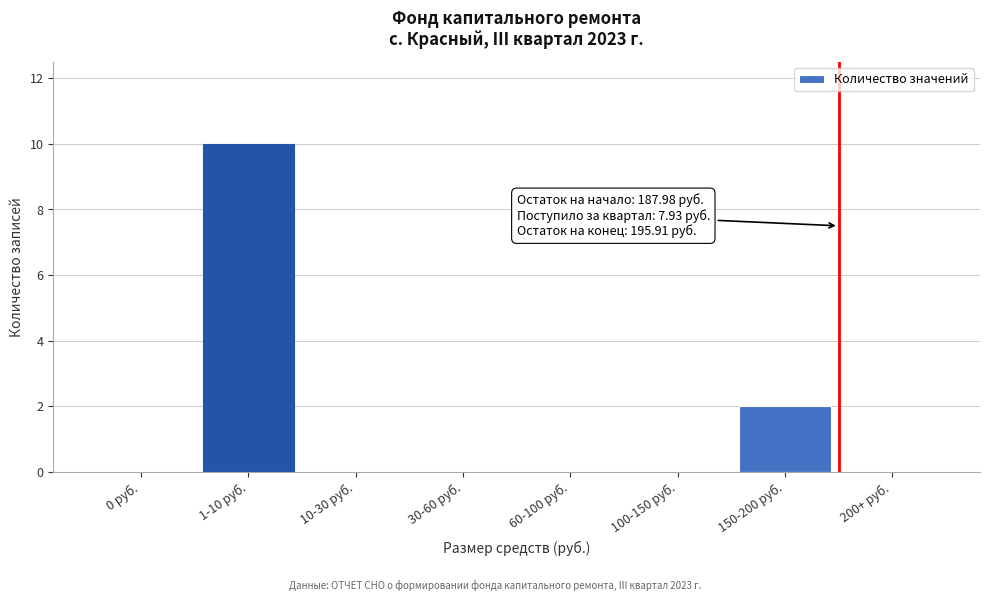

Which has a higher value, 150-200 руб. or 100-150 руб.?

150-200 руб.